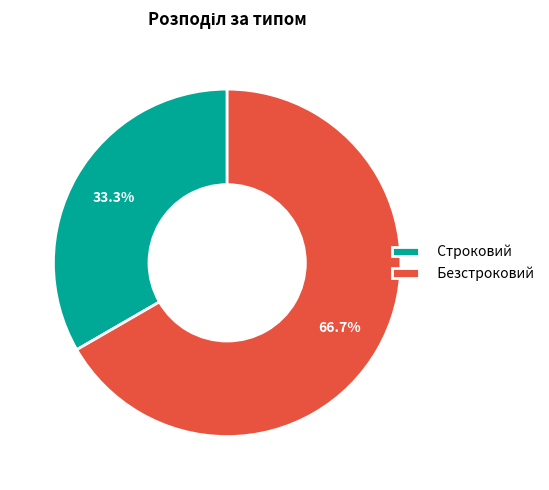

Is Строковий the majority of the pie?

No